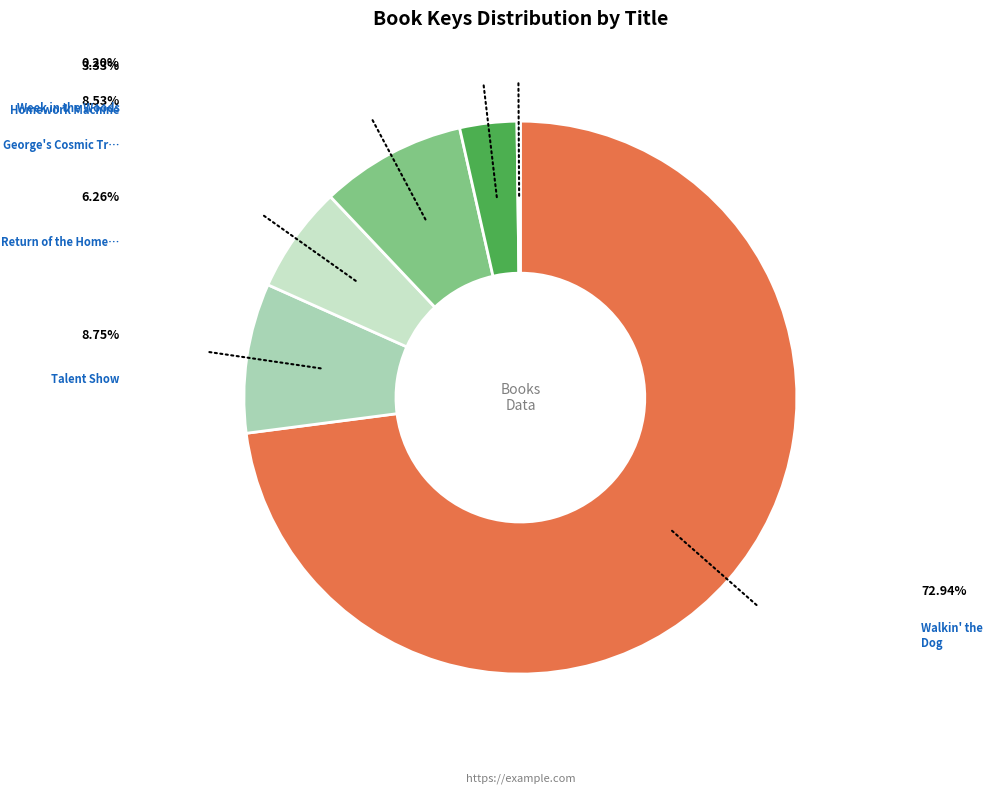

Does any single category account for the majority?

Yes